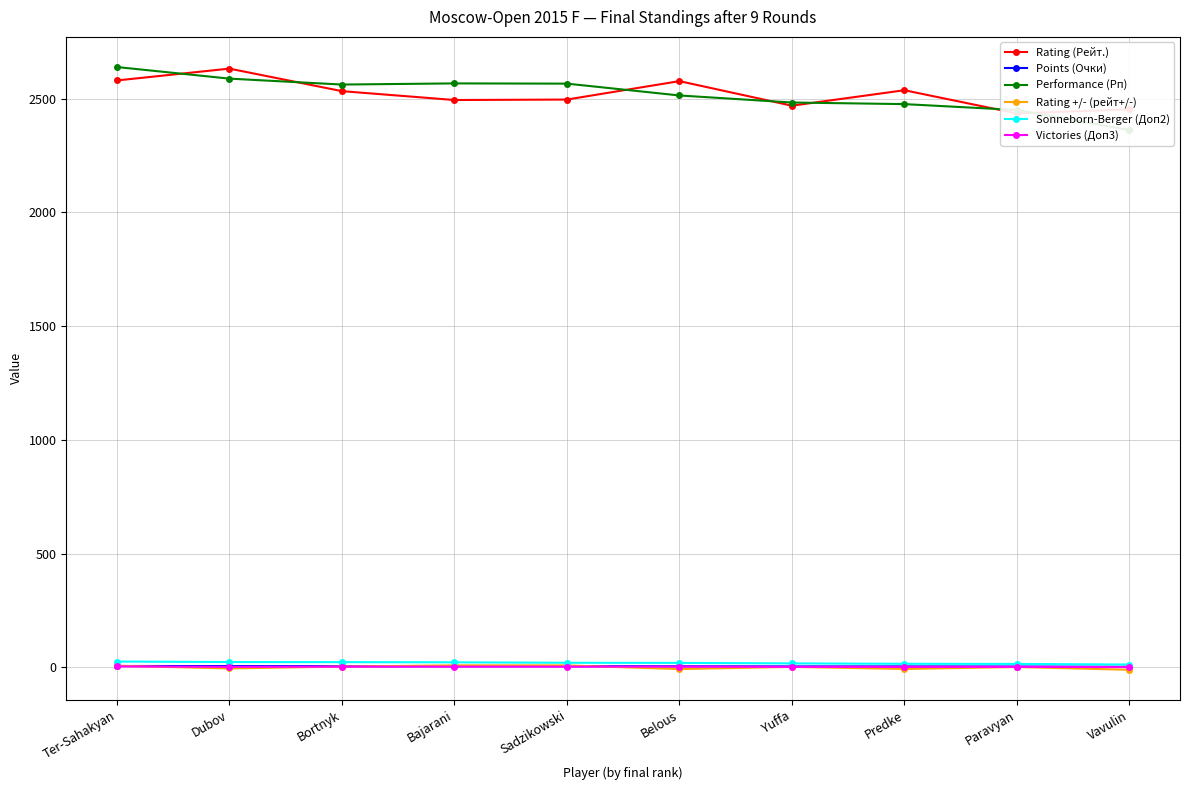

Is it true that Points (Очки) equals 6.0 at Ter-Sahakyan?

True